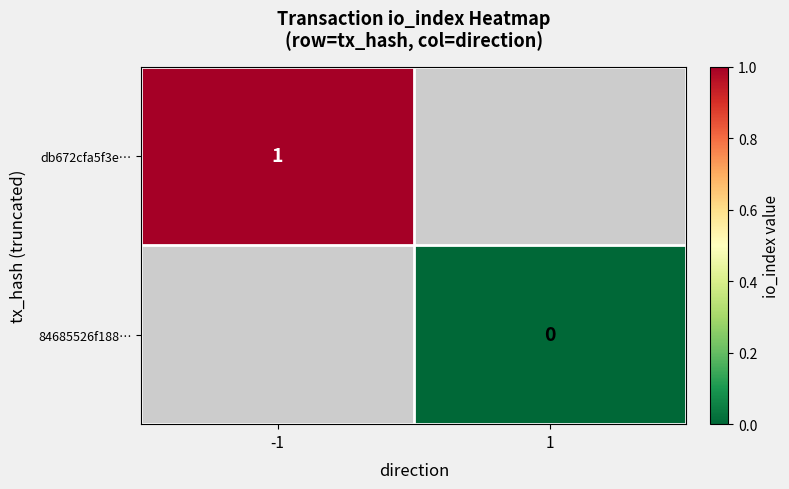

Between 1 and -1, which is larger?

-1